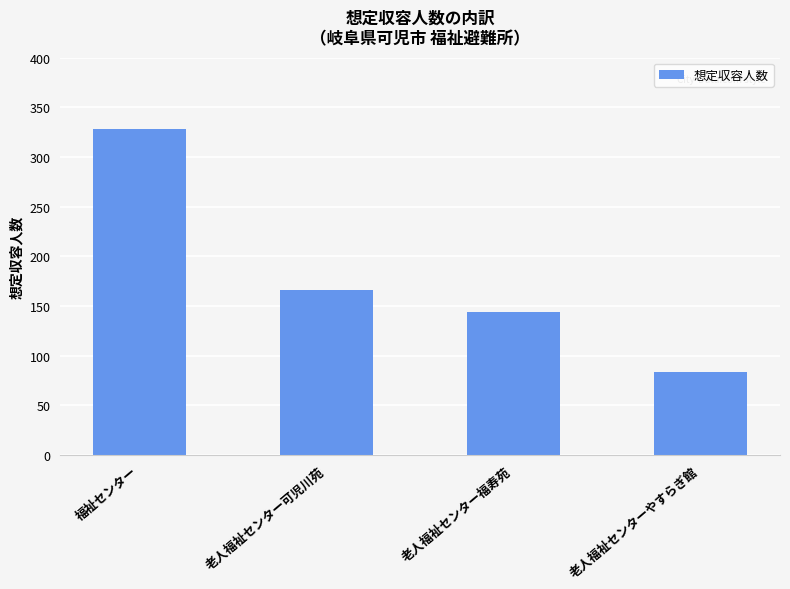

Which category has the highest value across all series?

福祉センター